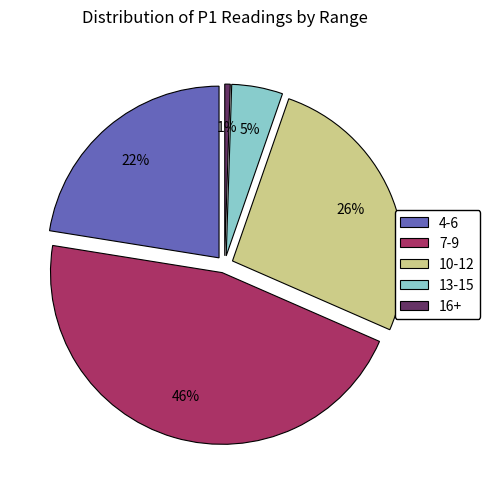

True or false: 7 accounts for 14% of the total.

False